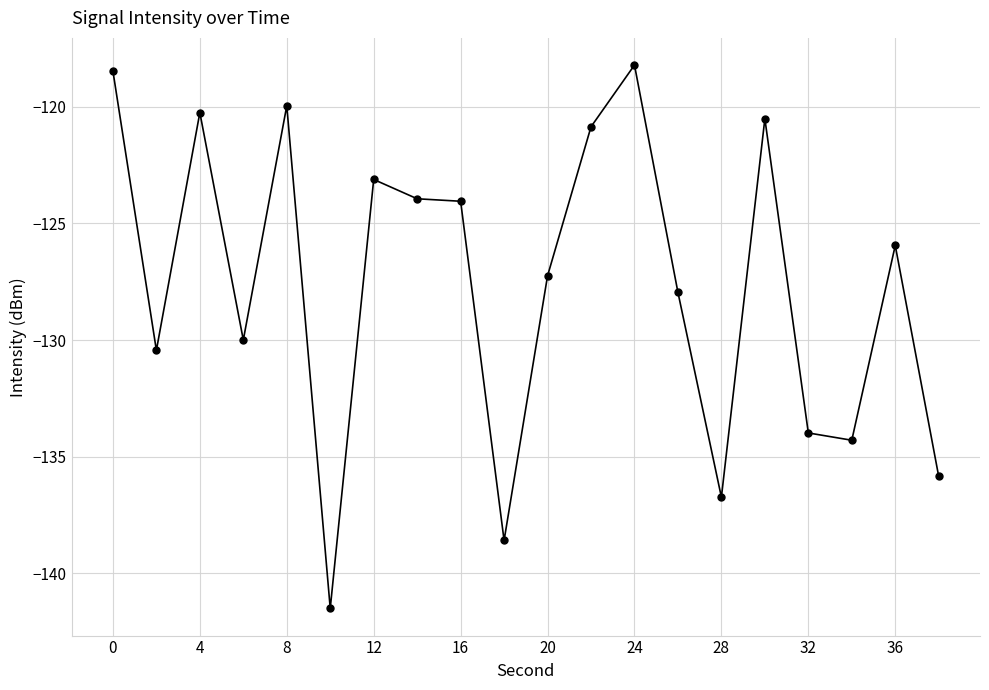

True or false: there are more than 0 points higher than both neighbors.

True